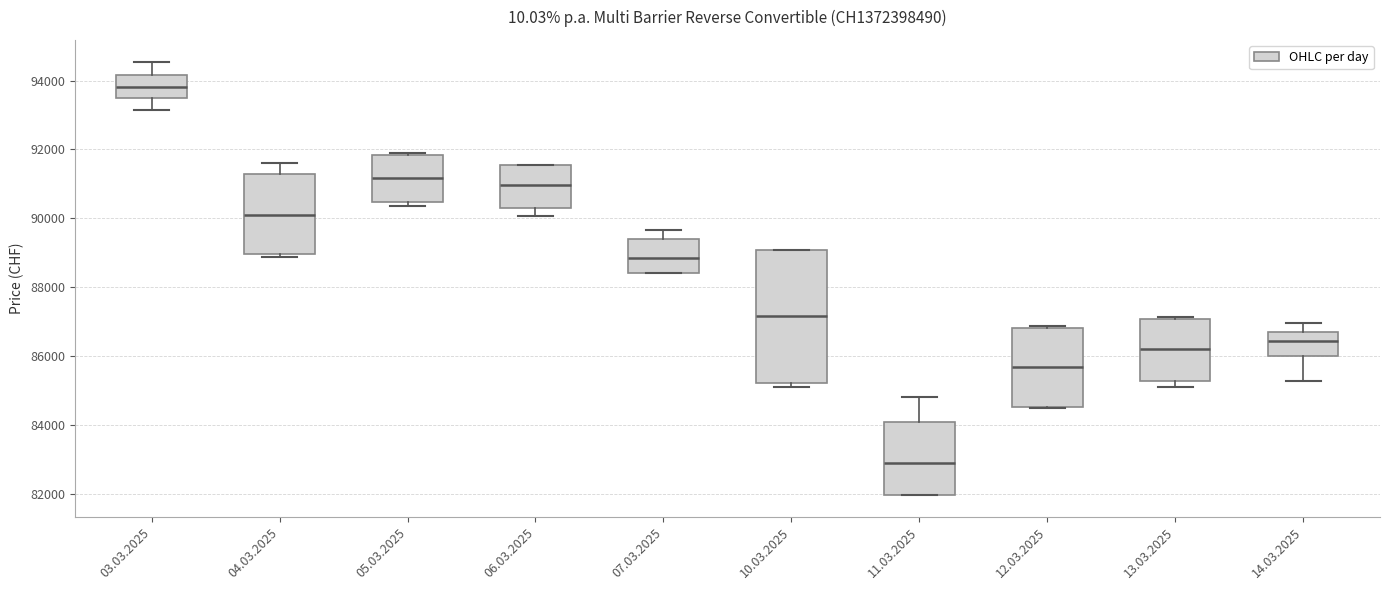

Which box has the highest median line?

03.03.2025